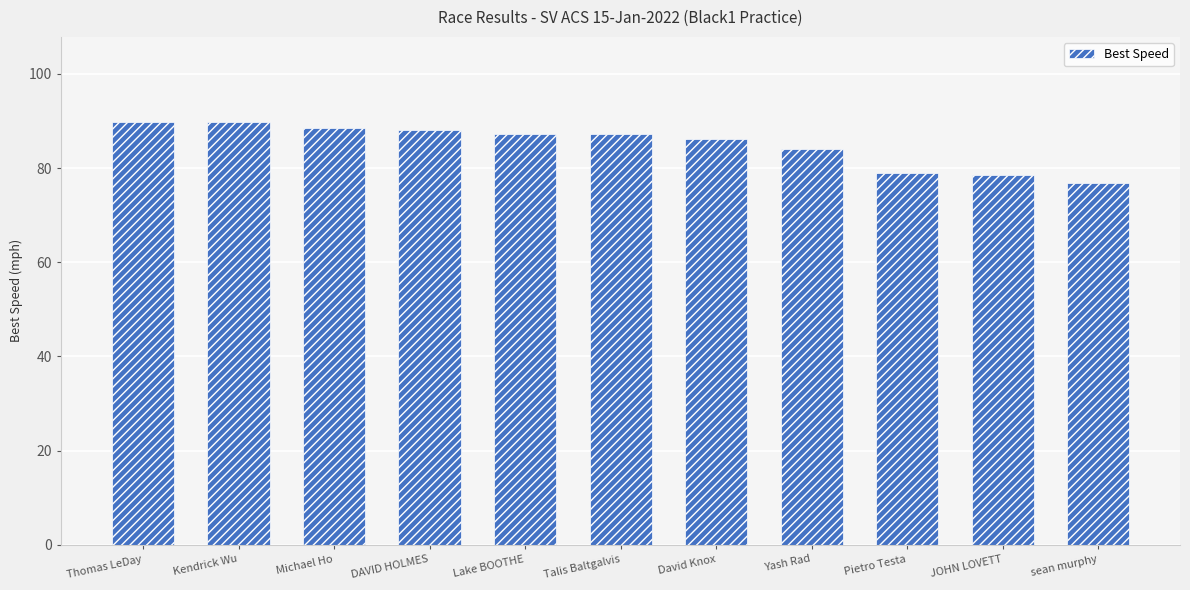

The chart shows a value of 115.2 at Pietro Testa. True or false?

False